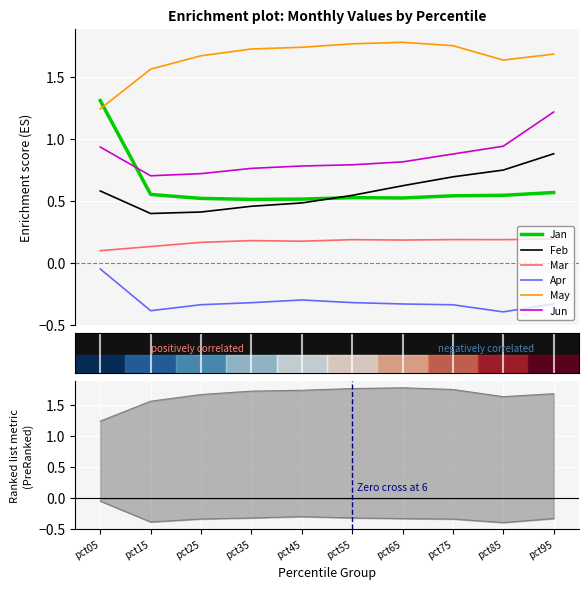

How many intersections are there between Feb and Jan?

1